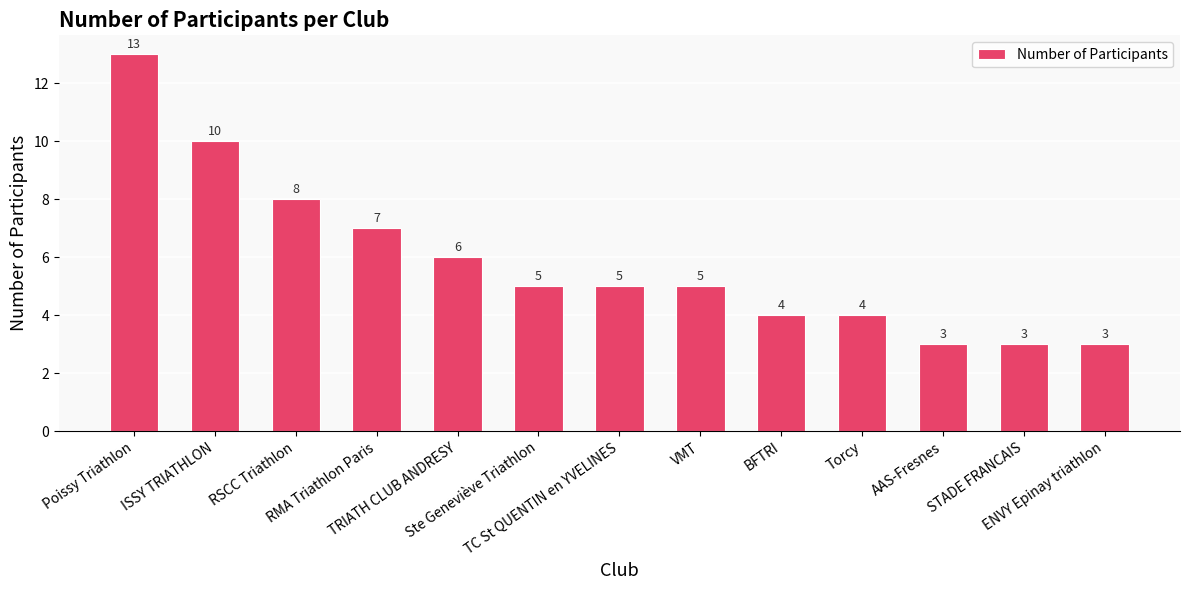

What is the average value?

6